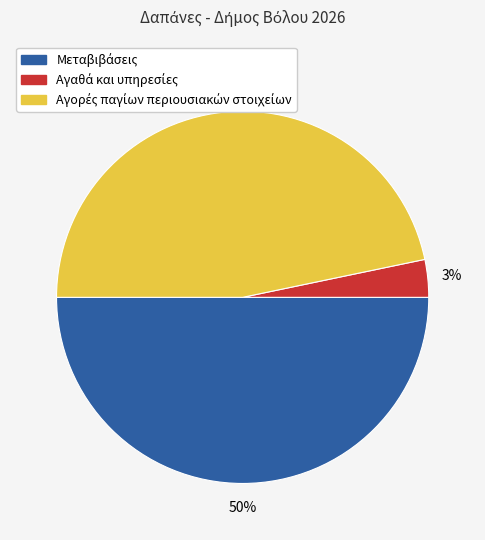

To the nearest percent, what is the difference between the largest and smallest slice percentages?

47%